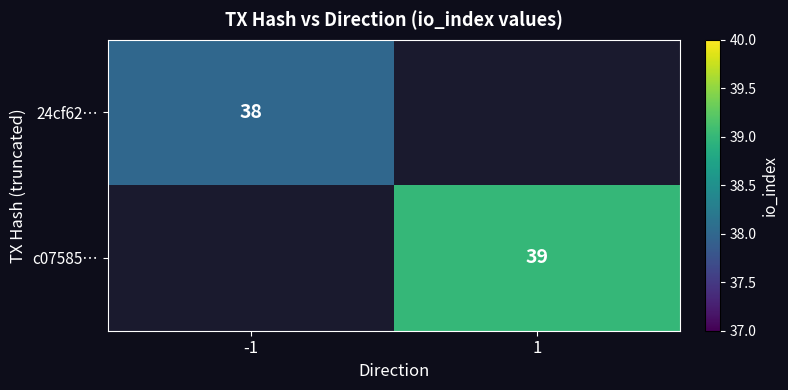

How many distinct data groups are displayed?

2